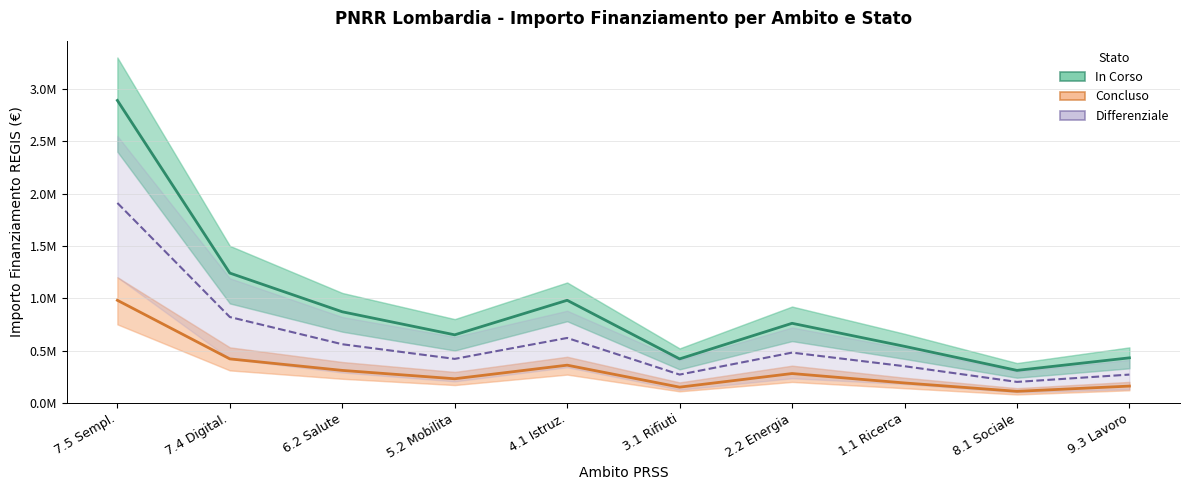

True or false: Differenziale and In Corso intersect in this chart.

False